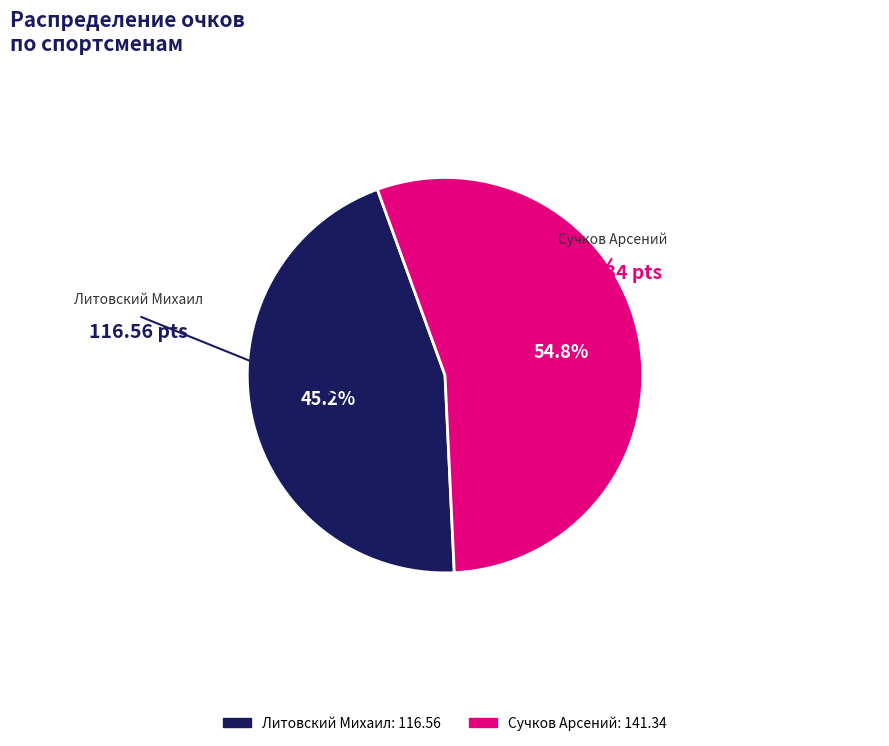

What is the majority slice?

Сучков Арсений